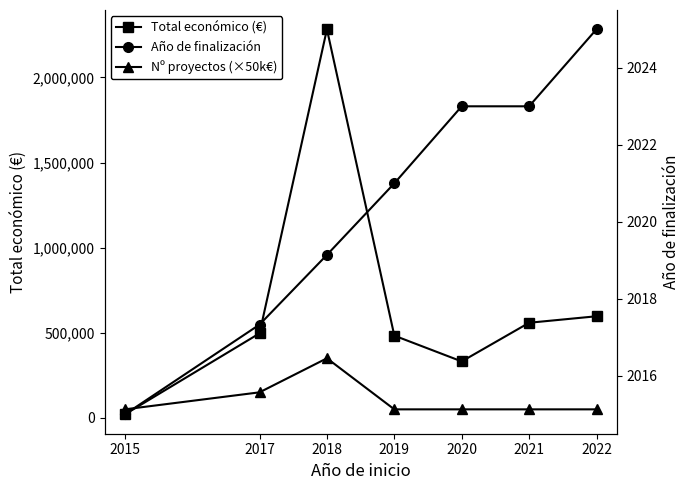

True or false: Nº proyectos (×50k€) and Año de finalización intersect in this chart.

False